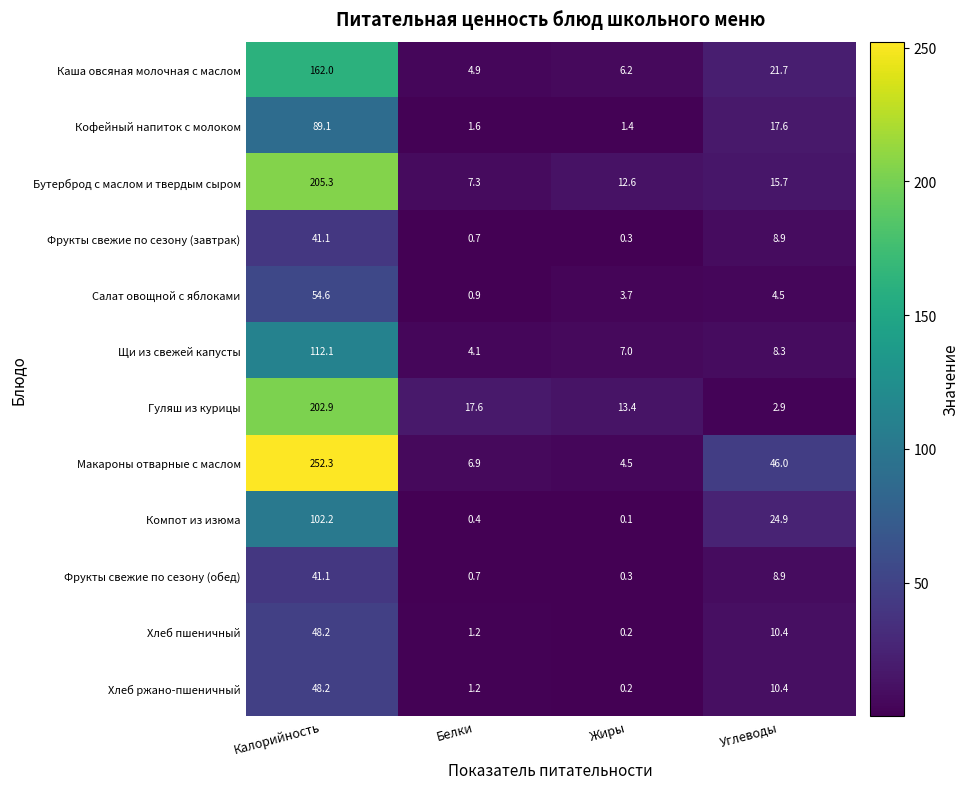

Is the value of Гуляш из курицы at Белки greater than the value of Бутерброд с маслом и твердым сыром at Углеводы?

Yes